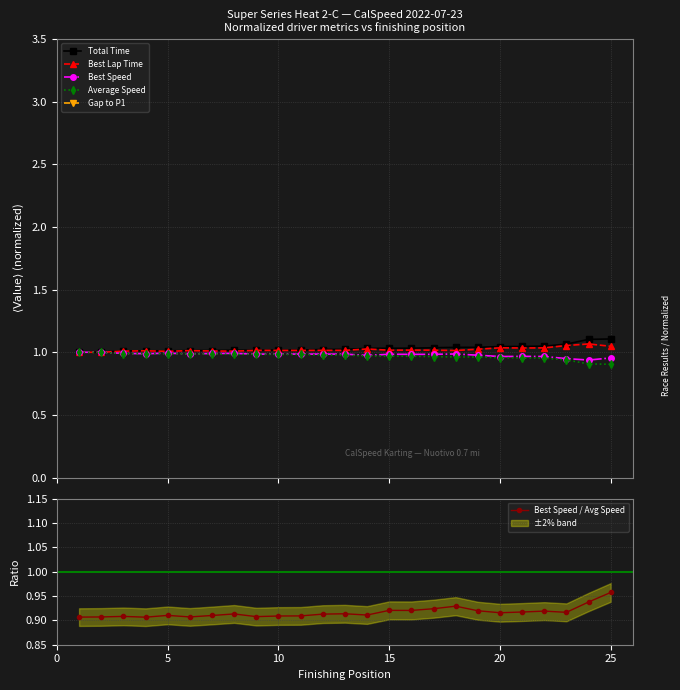

Is it true that Best Speed / Avg Speed equals 1.3 at 15?

False